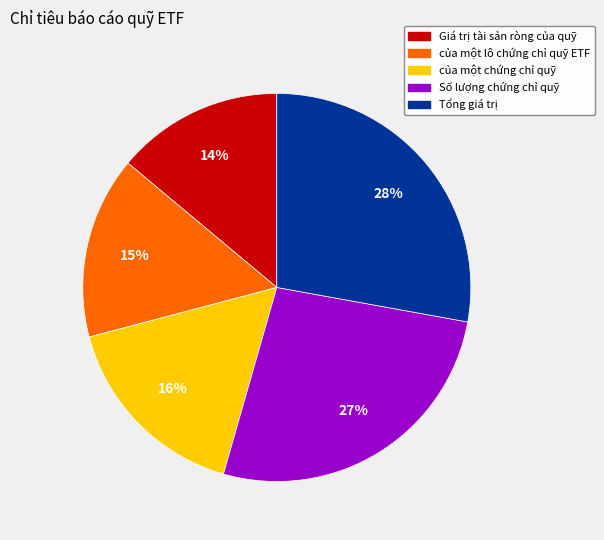

How many segments does this pie chart have?

5